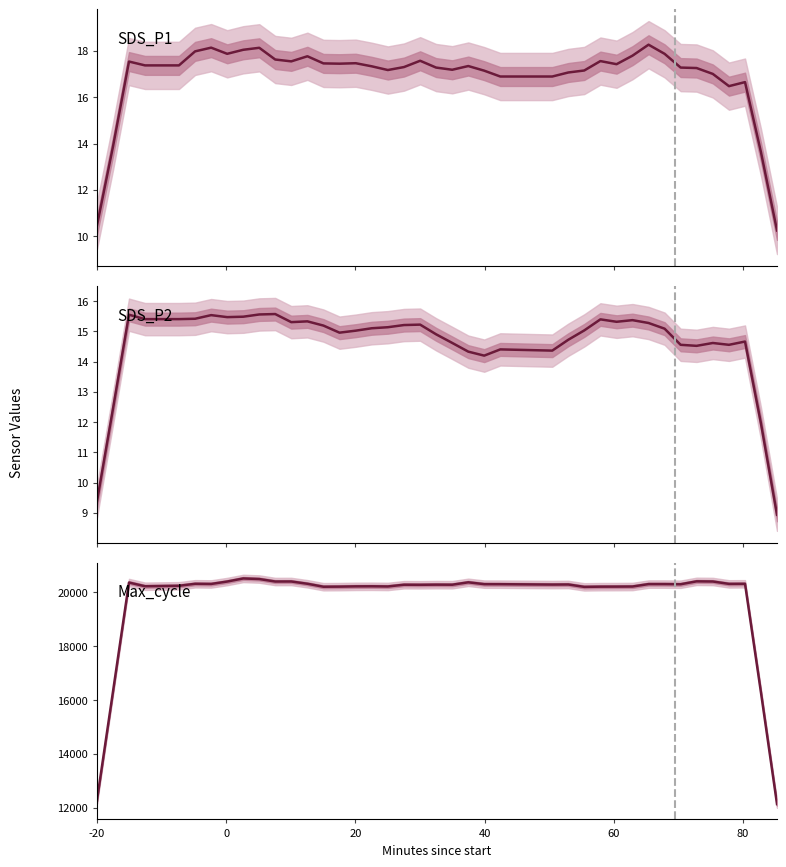

Is the value of SDS_P1 at 37 greater than the value of SDS_P2 at 60?

Yes